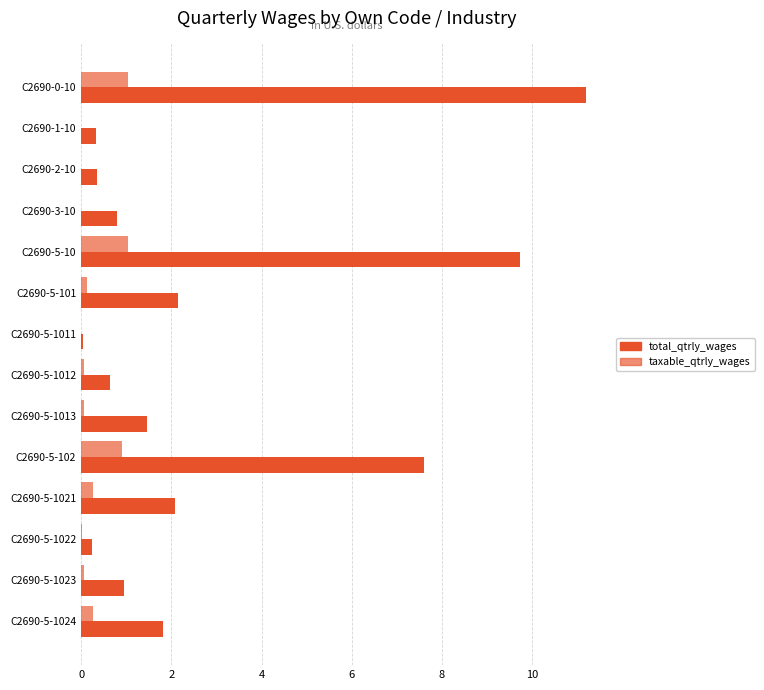

How many series are shown in this chart?

2